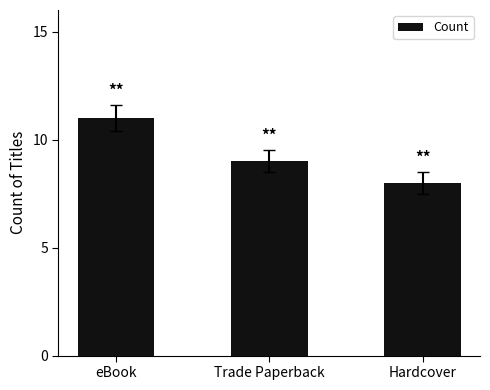

True or false: the data shows 9 at Trade Paperback.

True